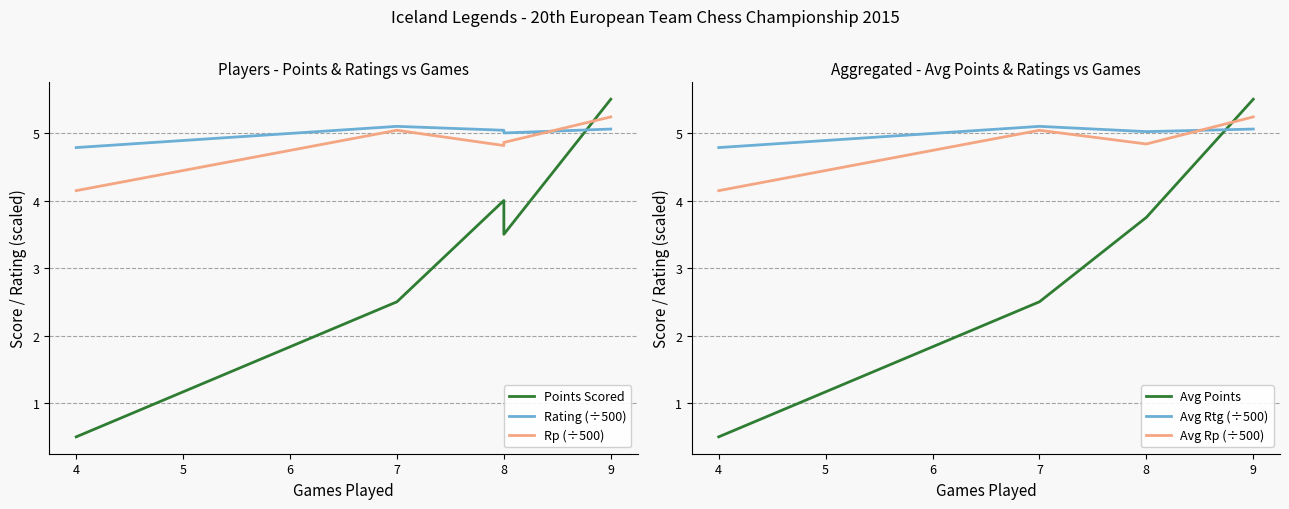

Is it true that Avg Points equals 8.2 at 9?

False